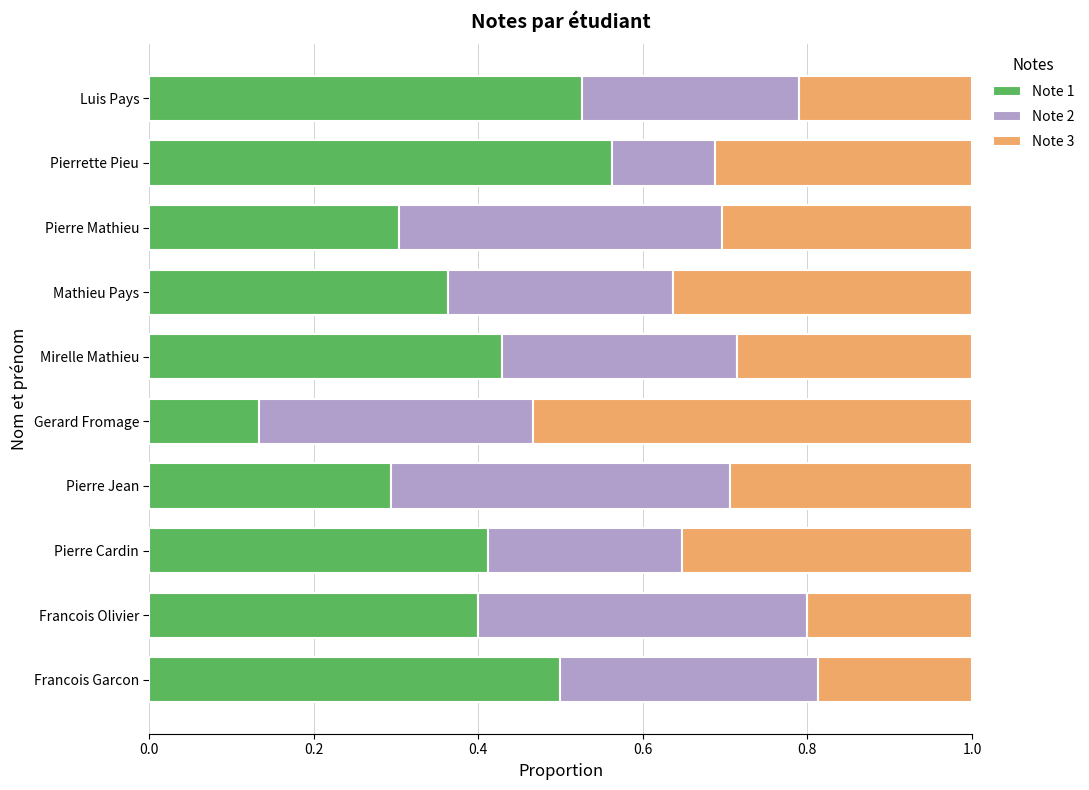

At which label is Note 1 closest to 0?

Gerard Fromage